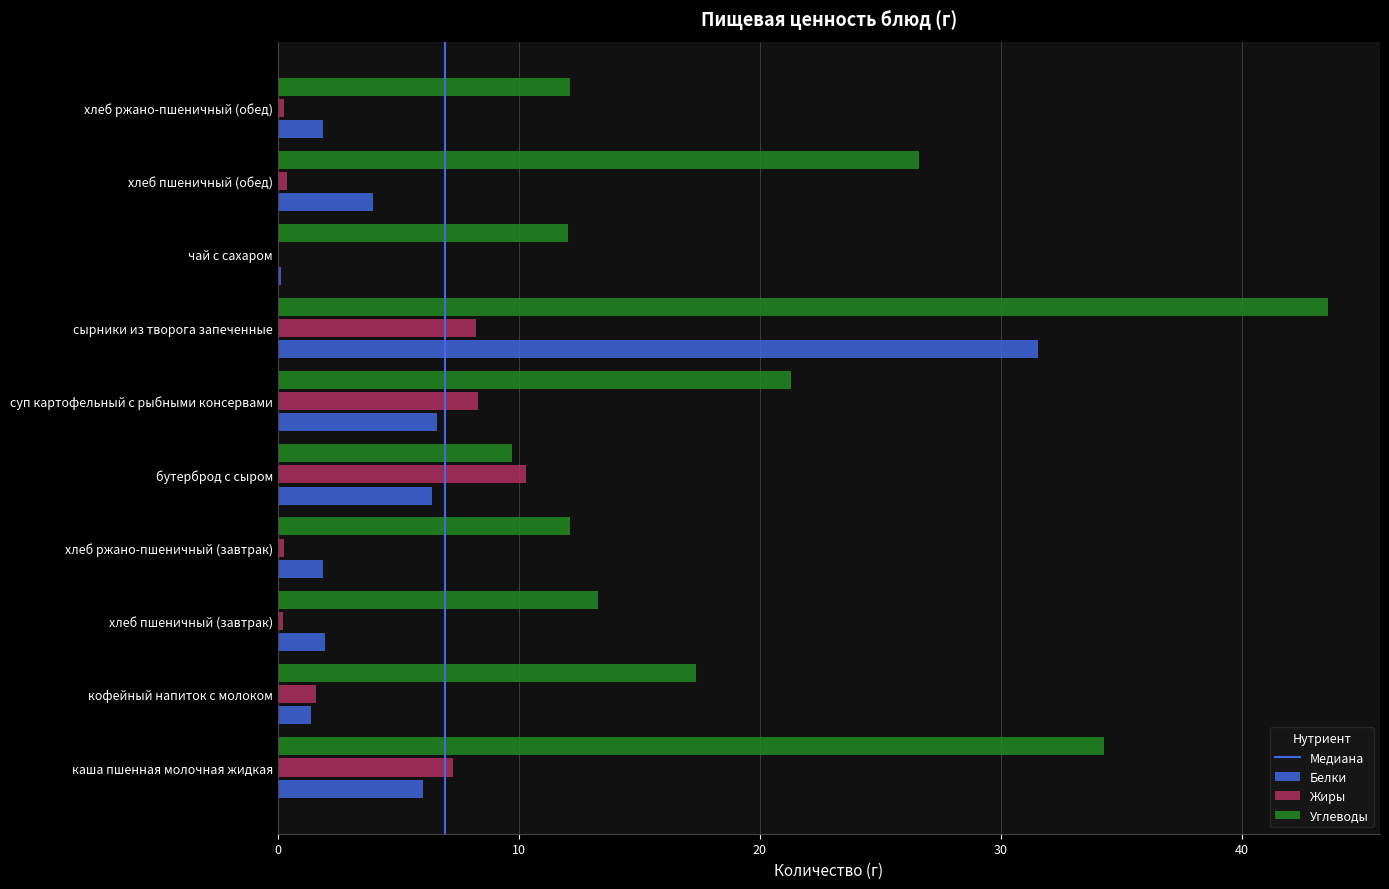

What is the total value across all series at бутерброд с сыром?

26.4